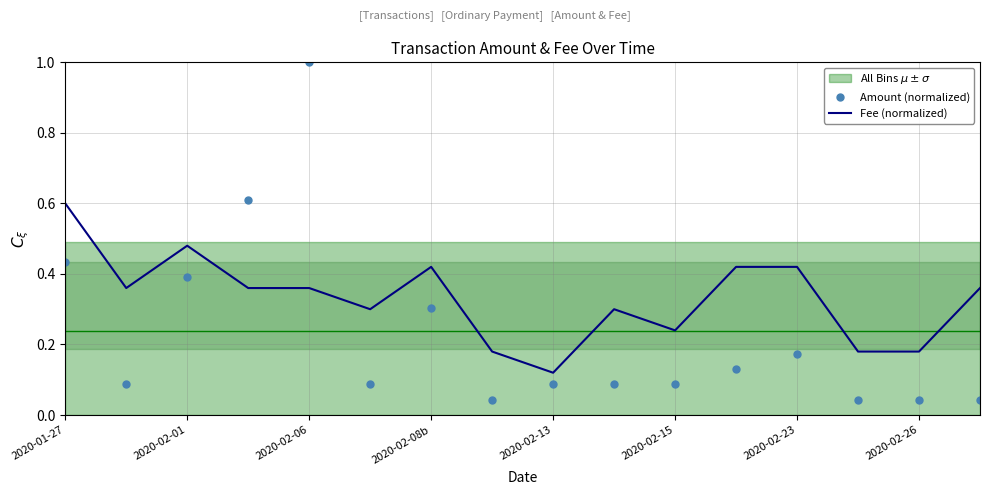

Which series ends up on top after the final intersection of Fee (normalized) and Amount (normalized)?

Fee (normalized)